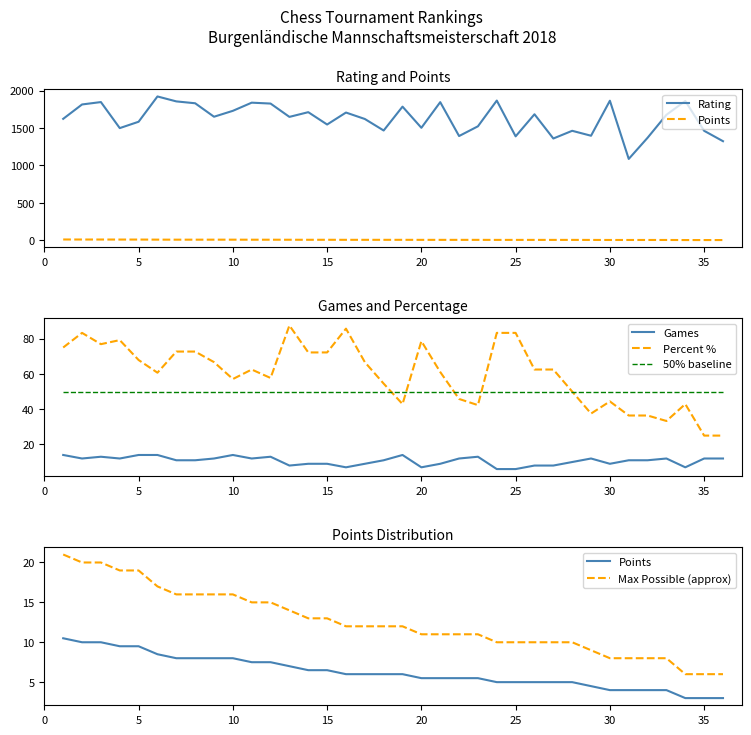

True or false: Percent % and Games intersect in this chart.

False